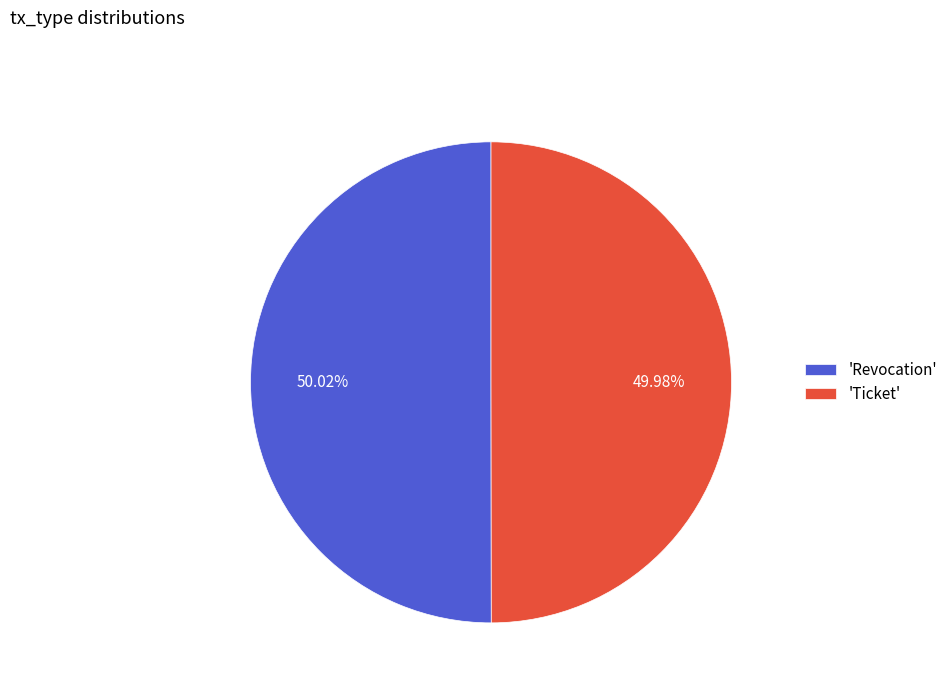

Do 'Ticket' and 'Revocation' together represent more than half of the pie?

Yes